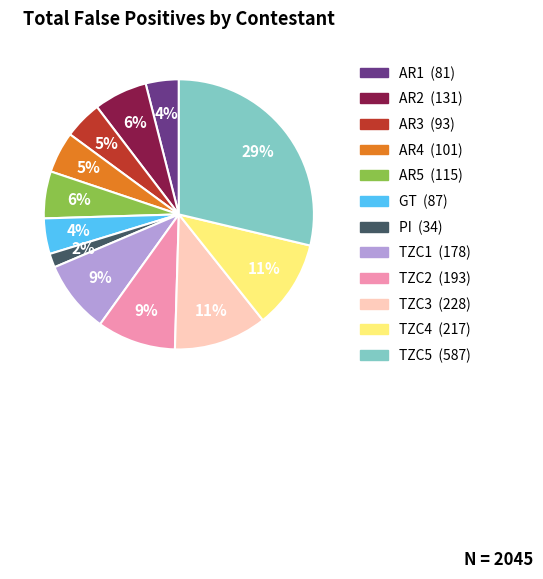

To the nearest percent, what is the difference between the TZC2 and AR2 slice percentages?

3%